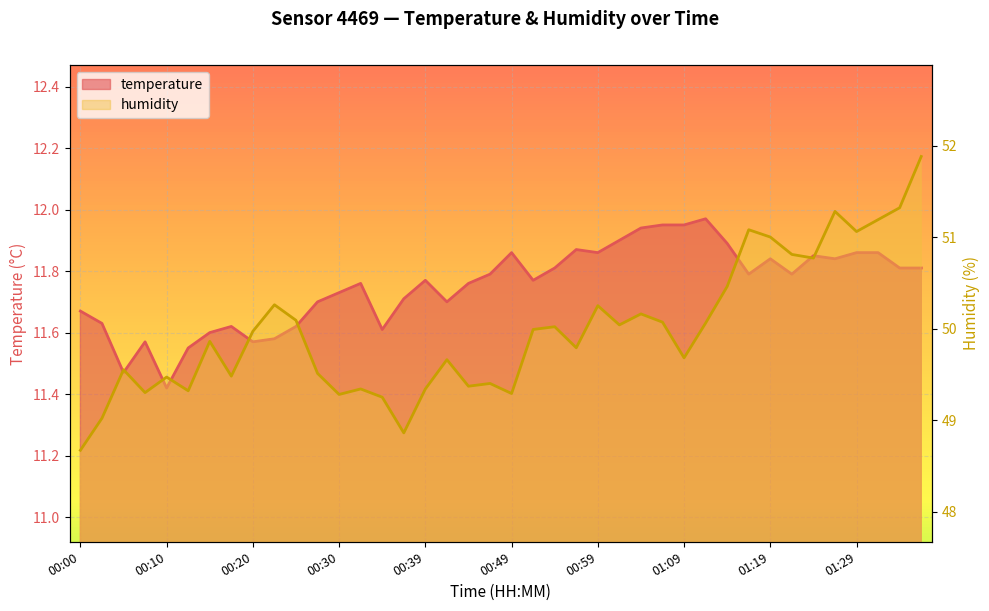

List the series in order of their overall mean, highest first.

humidity, temperature